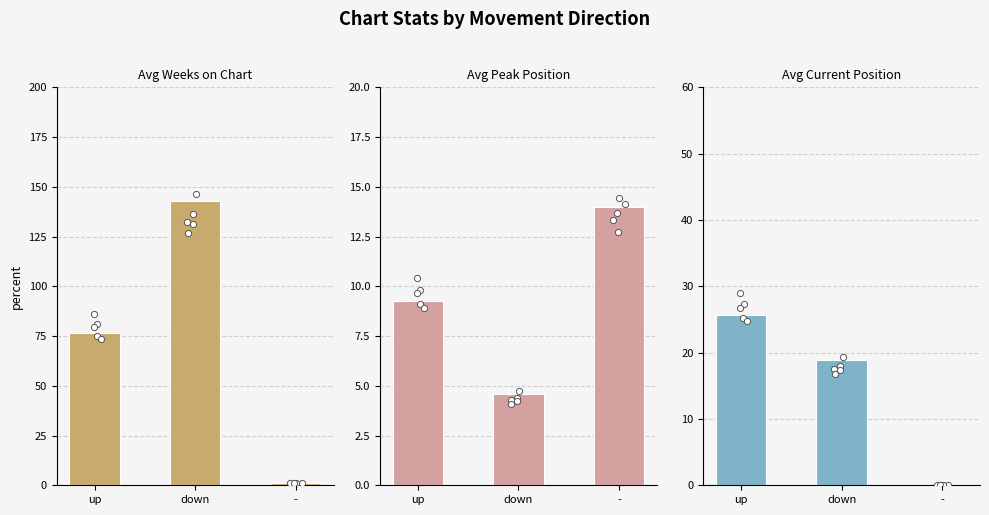

Which series contains the lowest Y value?

Avg Current Position